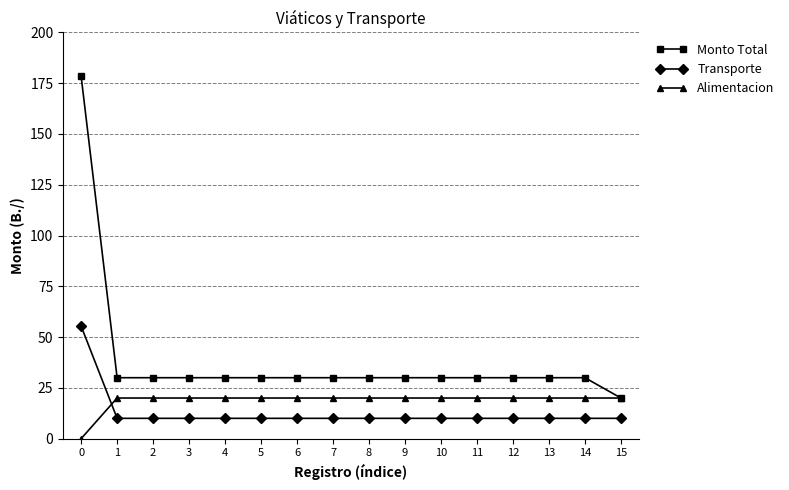

Reading left to right, what are all the values shown in this chart?

Monto Total: 0=178.4	1=30.0	2=30.0	3=30.0	4=30.0	5=30.0	6=30.0	7=30.0	8=30.0	9=30.0	10=30.0	11=30.0	12=30.0	13=30.0	14=30.0	15=20.0
Transporte: 0=55.4	1=10.0	2=10.0	3=10.0	4=10.0	5=10.0	6=10.0	7=10.0	8=10.0	9=10.0	10=10.0	11=10.0	12=10.0	13=10.0	14=10.0	15=10.0
Alimentacion: 0=0.0	1=20.0	2=20.0	3=20.0	4=20.0	5=20.0	6=20.0	7=20.0	8=20.0	9=20.0	10=20.0	11=20.0	12=20.0	13=20.0	14=20.0	15=20.0